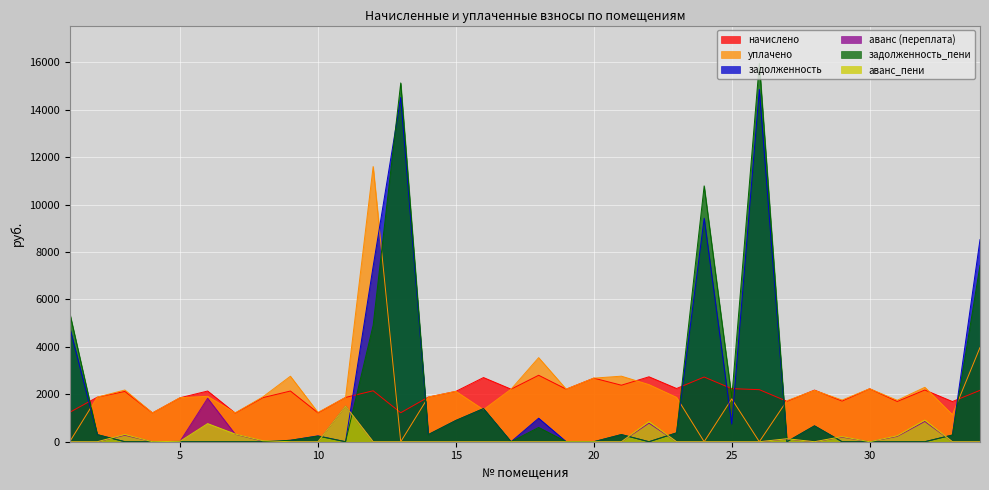

Reading left to right, list all the values displayed in this chart.

начислено: 1=1239.7	2=1879.0	3=2120.5	4=1214.8	5=1854.1	6=2138.3	7=1207.7	8=1857.7	9=2138.3	10=1218.4	11=1868.3	12=2149.0	13=1221.9	14=1882.6	15=2124.1	16=2706.6	17=2216.5	18=2802.5	19=2216.5	20=2681.8	21=2383.4	22=2738.6	23=2244.8	24=2728.0	25=2237.8	26=2195.2	27=1705.0	28=2177.4	29=1715.6	30=2234.2	31=1697.9	32=2180.9	33=1694.3	34=2166.7
уплачено: 1=0.0	2=1879.0	3=2180.9	4=1214.8	5=1857.7	6=1915.1	7=1216.6	8=1889.6	9=2762.2	10=1234.8	11=1868.3	12=11604.5	13=0.0	14=1882.6	15=2124.1	16=1351.5	17=2216.5	18=3545.9	19=2216.5	20=2681.8	21=2764.5	22=2408.1	23=1870.7	24=0.0	25=1804.3	26=0.0	27=1729.8	28=2162.7	29=1758.2	30=2234.2	31=1747.6	32=2294.6	33=1140.8	34=3972.3
задолженность: 1=4813.2	2=300.5	3=0.0	4=0.0	5=0.0	6=0.0	7=0.0	8=0.0	9=59.9	10=247.7	11=0.0	12=7395.8	13=14519.6	14=301.0	15=897.0	16=1394.8	17=0.0	18=991.2	19=0.0	20=0.0	21=301.4	22=0.0	23=374.1	24=9425.8	25=745.9	26=14856.6	27=0.0	28=669.4	29=0.0	30=0.0	31=0.0	32=0.0	33=282.4	34=8521.9
аванс (переплата): 1=0.0	2=0.0	3=274.9	4=0.0	5=16.0	6=1833.2	7=315.6	8=26.1	9=0.0	10=0.0	11=1500.0	12=0.0	13=0.0	14=0.0	15=0.0	16=0.0	17=0.0	18=0.0	19=0.0	20=0.0	21=0.0	22=784.6	23=0.0	24=0.0	25=0.0	26=0.0	27=113.4	28=0.0	29=194.2	30=0.0	31=226.6	32=856.3	33=0.0	34=0.0
задолженность_пени: 1=5433.1	2=300.5	3=0.0	4=0.0	5=0.0	6=0.0	7=0.0	8=0.0	9=59.9	10=235.3	11=0.0	12=4912.1	13=15130.6	14=301.0	15=897.0	16=1396.6	17=0.0	18=602.3	19=0.0	20=0.0	21=301.4	22=0.0	23=374.1	24=10789.8	25=1864.8	26=15954.2	27=0.0	28=669.4	29=0.0	30=0.0	31=0.0	32=0.0	33=282.4	34=7438.6
аванс_пени: 1=0.0	2=0.0	3=305.2	4=0.0	5=17.8	6=764.1	7=323.8	8=42.0	9=0.0	10=0.0	11=1500.0	12=0.0	13=0.0	14=0.0	15=0.0	16=0.0	17=0.0	18=0.0	19=0.0	20=0.0	21=0.0	22=848.6	23=0.0	24=0.0	25=0.0	26=0.0	27=125.8	28=0.0	29=215.5	30=0.0	31=251.4	32=913.1	33=0.0	34=0.0